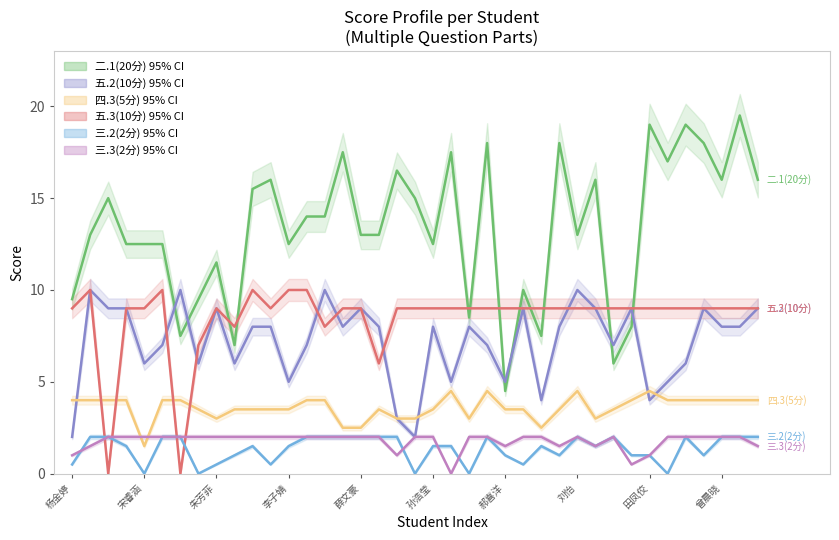

Between 15 and 21, which series saw the biggest shift?

五.2(10分) (mean)